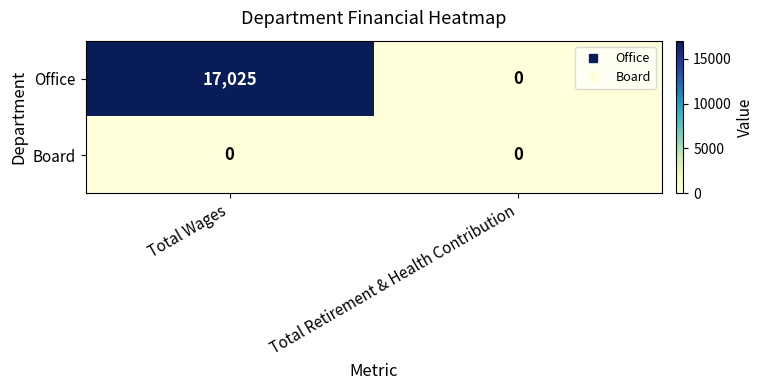

How many distinct data groups are displayed?

2